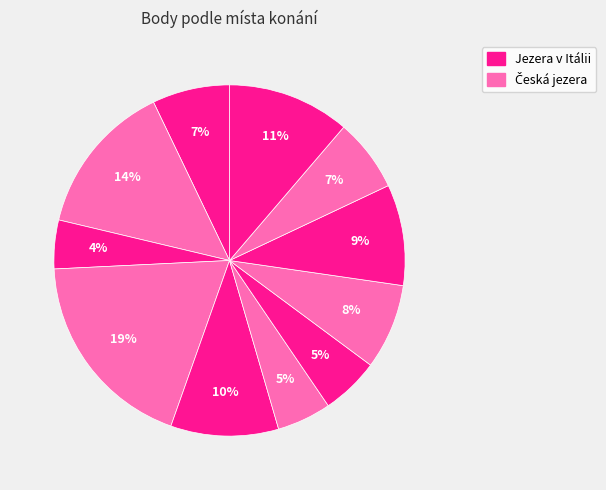

How many segments does this pie chart have?

11